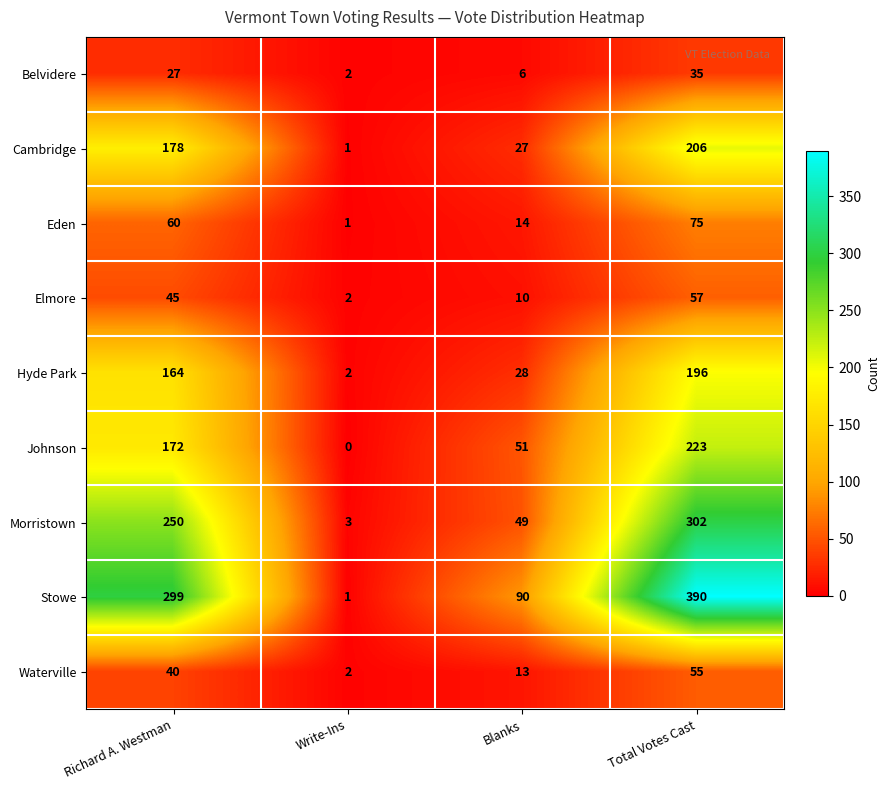

Which category has the lowest value across all series?

Write-Ins